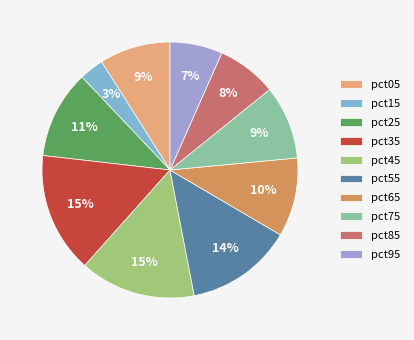

To the nearest percent, what is the difference between the largest and smallest slice percentages?

12%